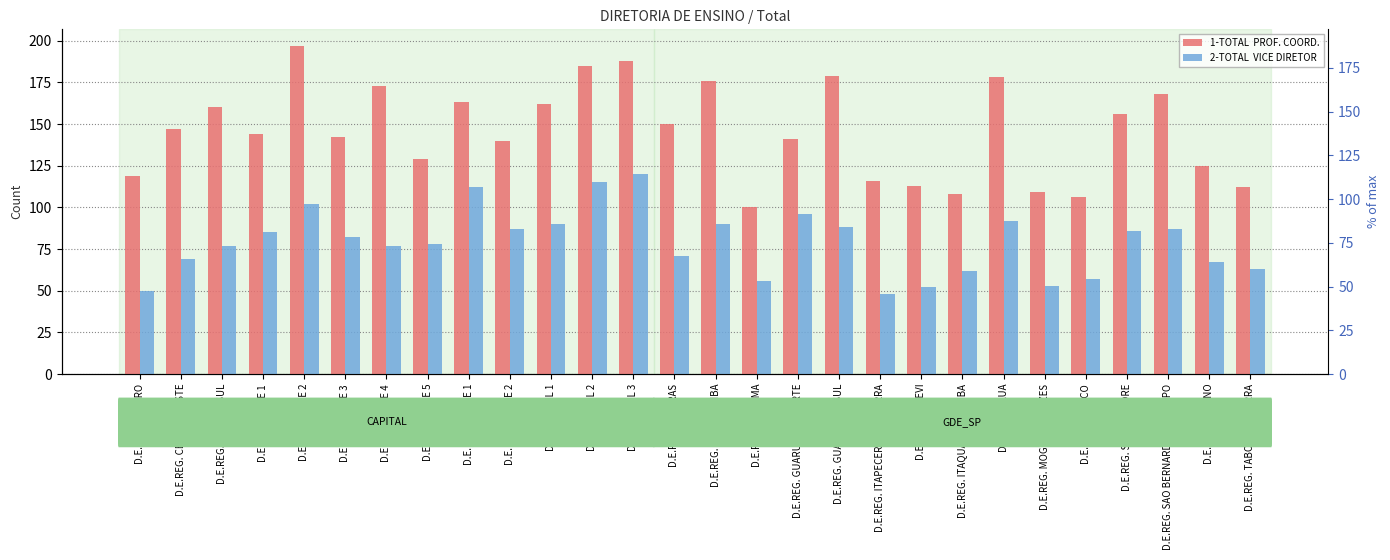

Is it true that 2-TOTAL  VICE DIRETOR equals 77 at D.E.REG. CENTRO SUL?

True